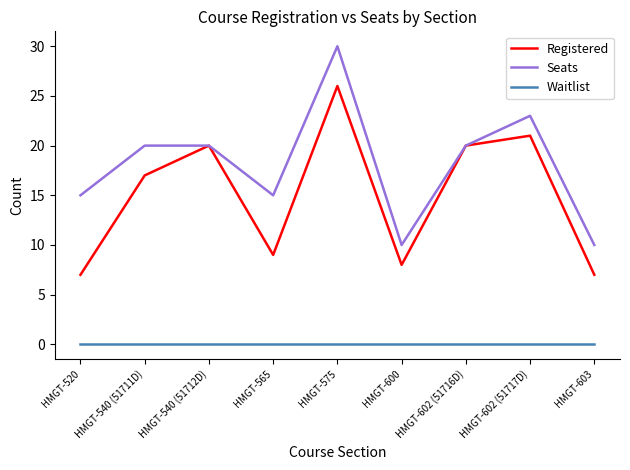

Is the value of Seats at HMGT-575 greater than the value of Registered at HMGT-575?

Yes